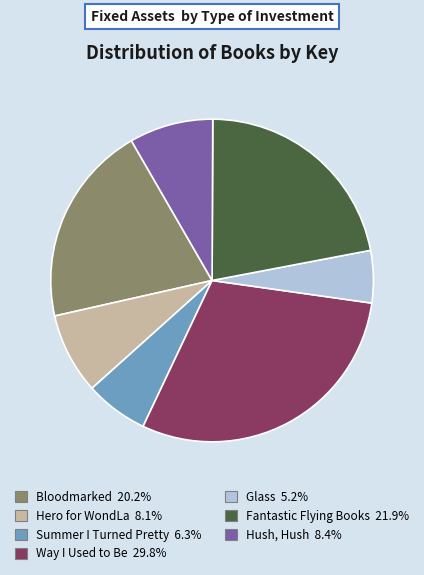

Rank the categories by value from lowest to highest.

Glass, Summer I Turned Pretty, Hero for WondLa, Hush, Hush, Bloodmarked, Fantastic Flying Books, Way I Used to Be